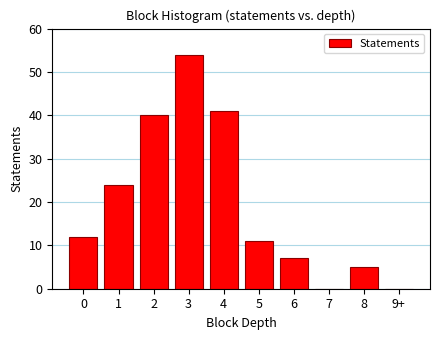

Reading left to right, list all the values displayed in this chart.

0=12	1=24	2=40	3=54	4=41	5=11	6=7	7=0	8=5	9+=0